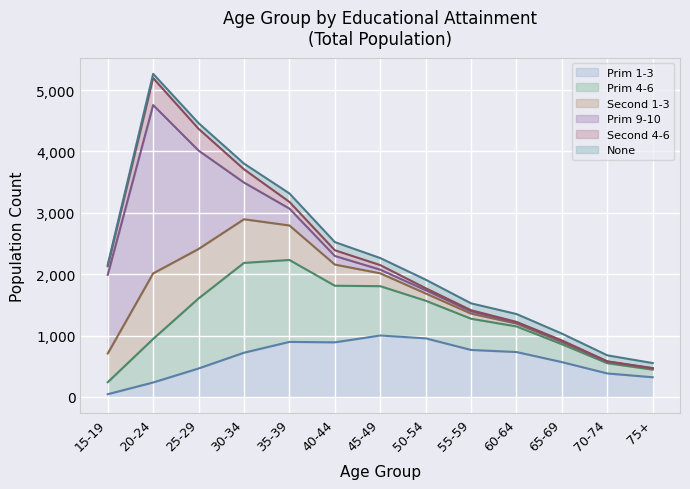

Reading left to right, what are all the values shown in this chart?

Prim 1-3: 15-19=45	20-24=236	25-29=464	30-34=721	35-39=897	40-44=890	45-49=1001	50-54=955	55-59=766	60-64=732	65-69=568	70-74=383	75+=321
Prim 4-6: 15-19=195	20-24=709	25-29=1141	30-34=1463	35-39=1335	40-44=922	45-49=804	50-54=613	55-59=508	60-64=417	65-69=291	70-74=167	75+=124
Second 1-3: 15-19=468	20-24=1068	25-29=806	30-34=711	35-39=562	40-44=345	45-49=209	50-54=118	55-59=84	60-64=46	65-69=35	70-74=23	75+=15
Prim 9-10: 15-19=1281	20-24=2742	25-29=1603	30-34=598	35-39=275	40-44=140	45-49=60	50-54=53	55-59=36	60-64=16	65-69=13	70-74=2	75+=6
Second 4-6: 15-19=140	20-24=440	25-29=355	30-34=216	35-39=109	40-44=93	45-49=74	50-54=33	55-59=19	60-64=12	65-69=14	70-74=6	75+=4
None: 15-19=24	20-24=69	25-29=92	30-34=93	35-39=138	40-44=133	45-49=115	50-54=139	55-59=112	60-64=128	65-69=111	70-74=97	75+=82